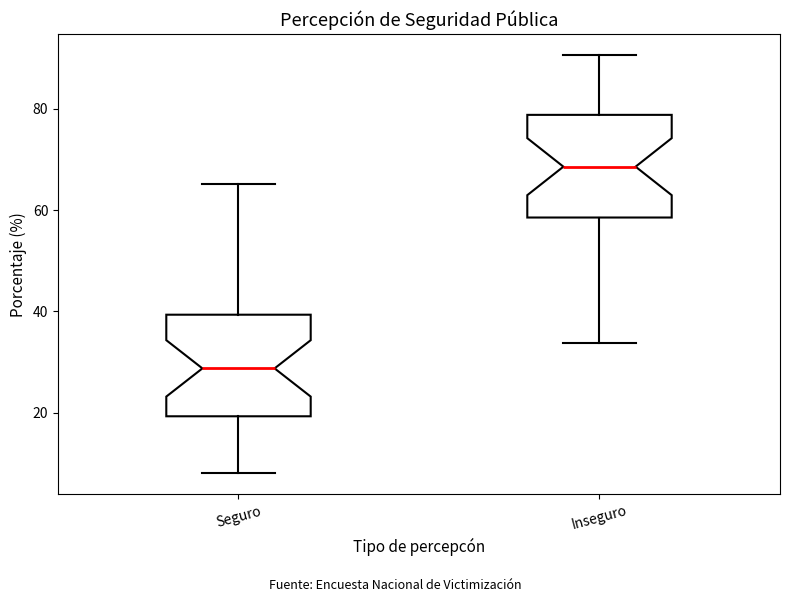

Which box has the highest median line?

Inseguro